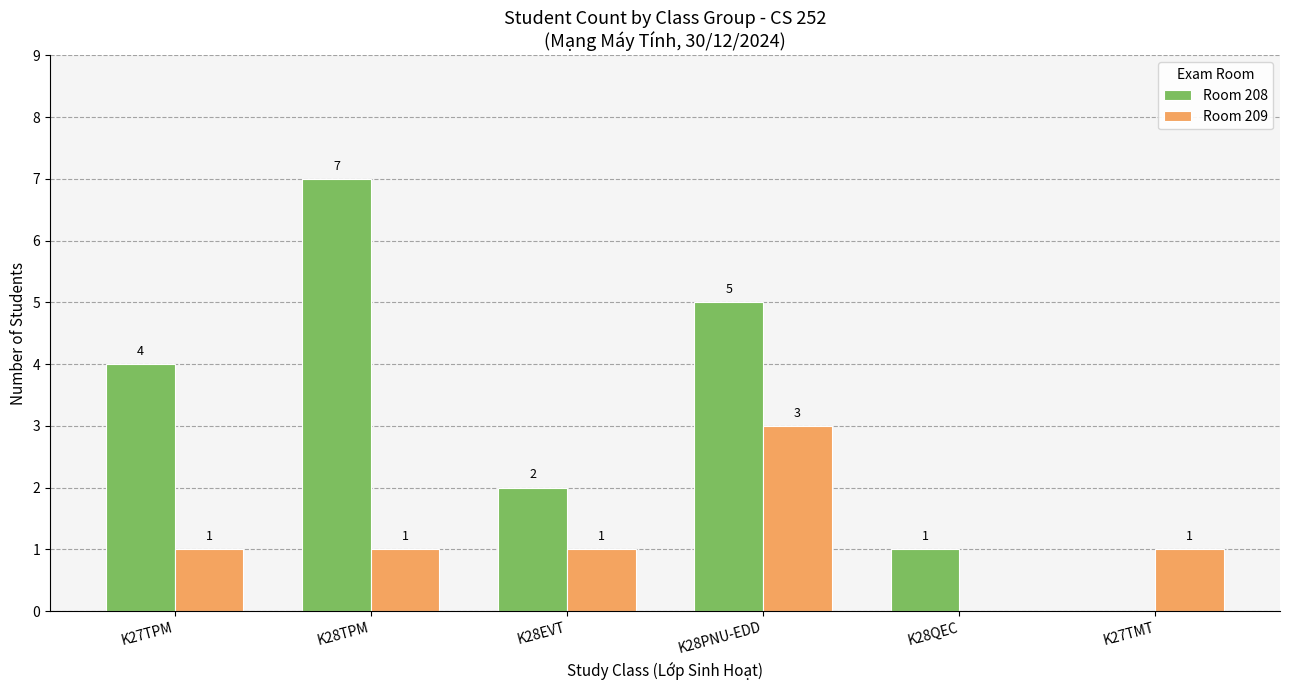

The value of Room 208 at K28TPM is 7. True or false?

True